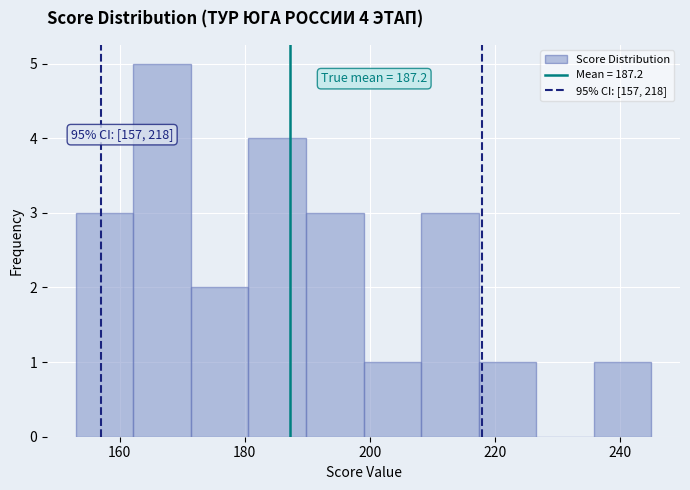

Over which range of the x-axis is the bar tallest?

162.2 to 171.4